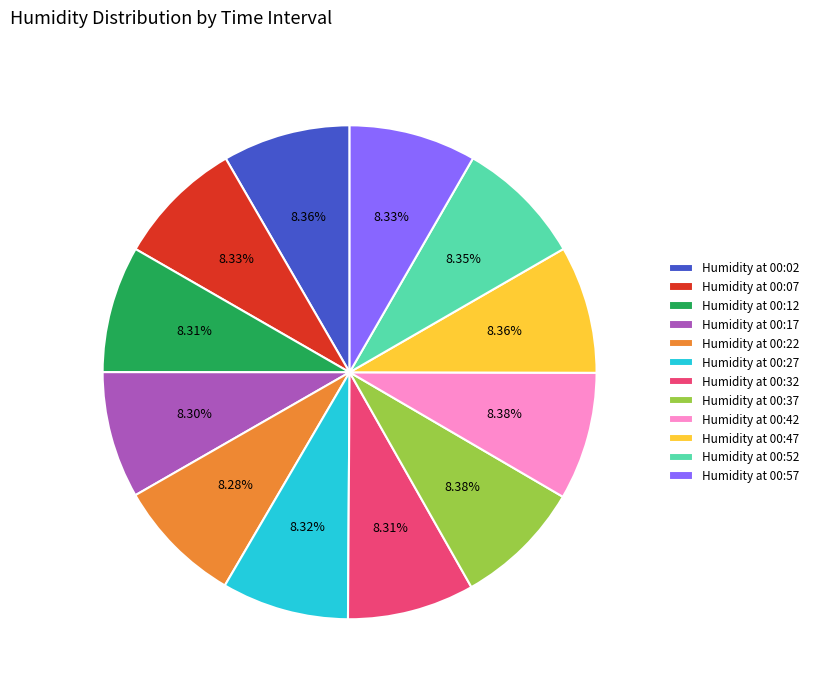

What is the ratio of the value at Humidity at 00:22 to the value at Humidity at 00:02?

1.0